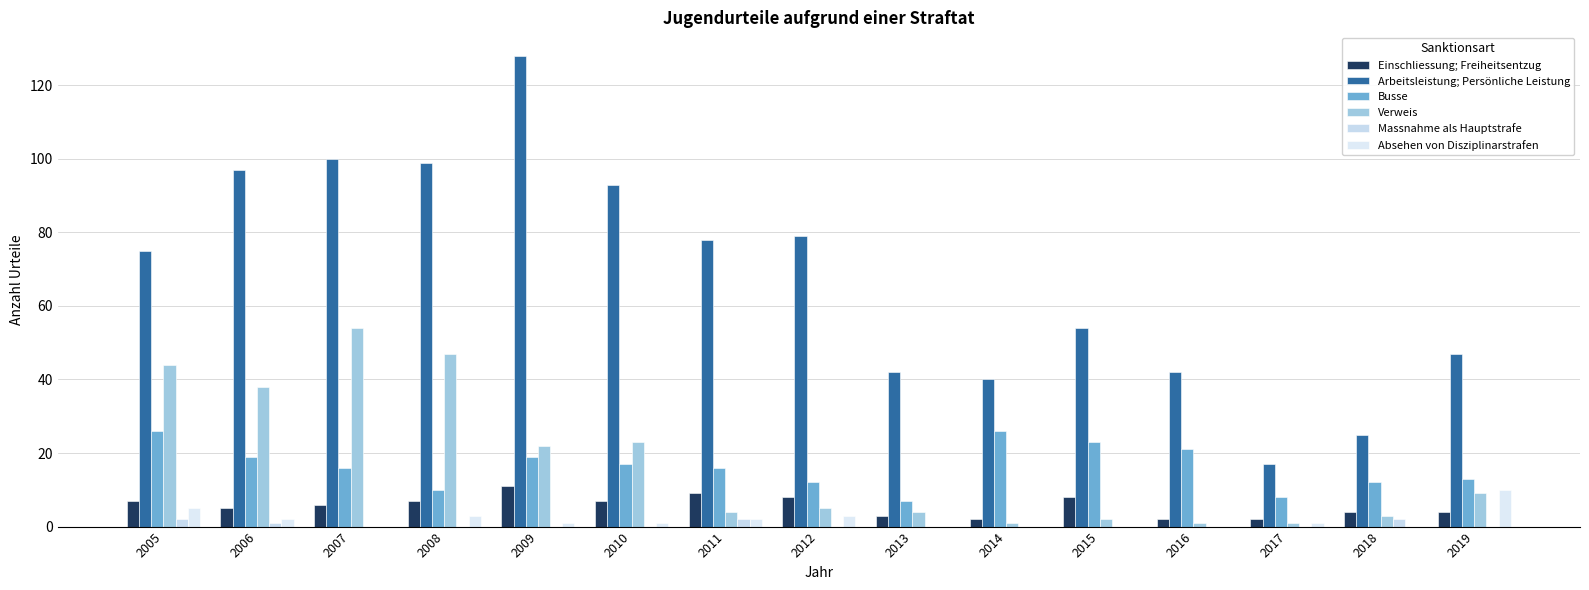

What is the difference between the highest and lowest values at 2012?

79